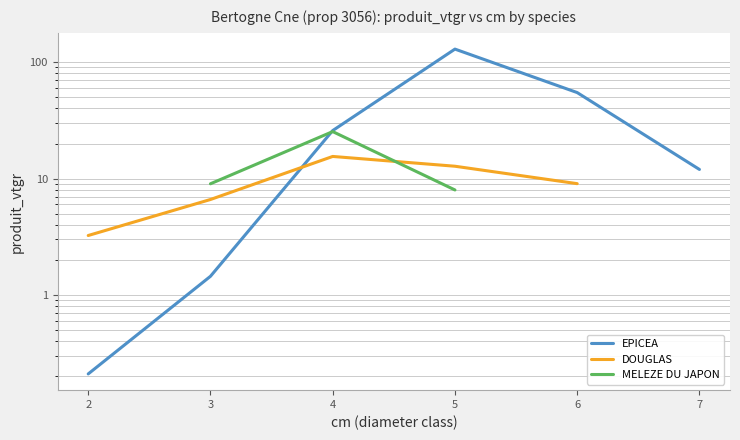

What is the greatest value displayed?

129.5